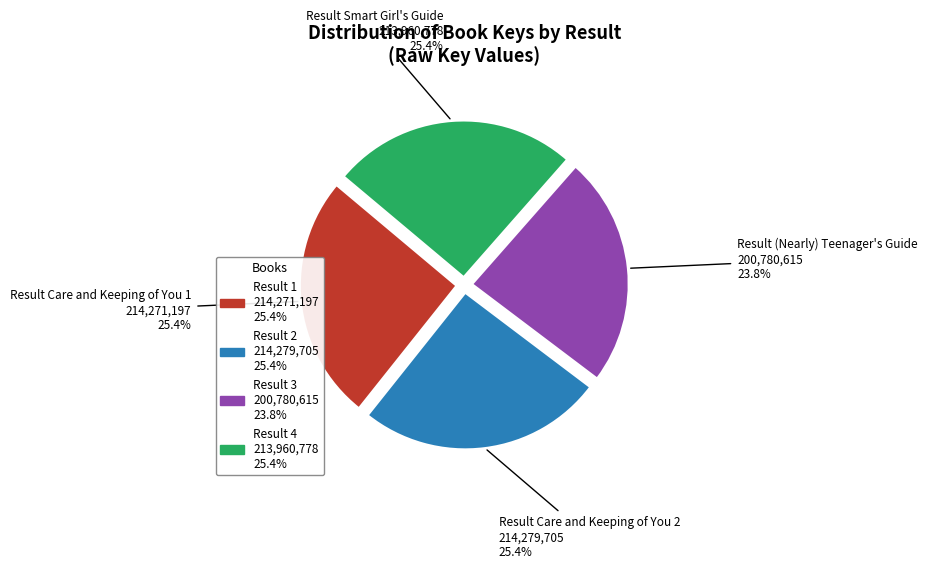

Does any single category account for the majority?

No